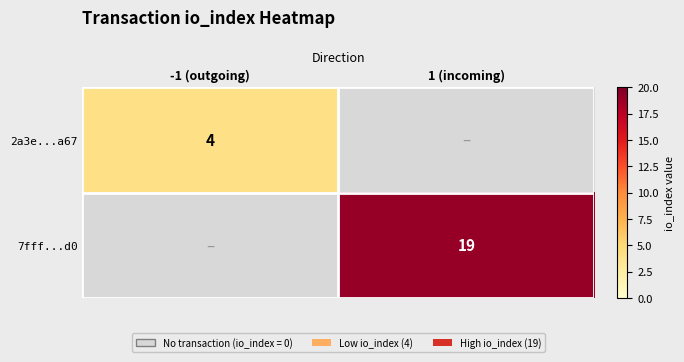

Is it true that 2a3e...a67 equals 2 at -1 (outgoing)?

False